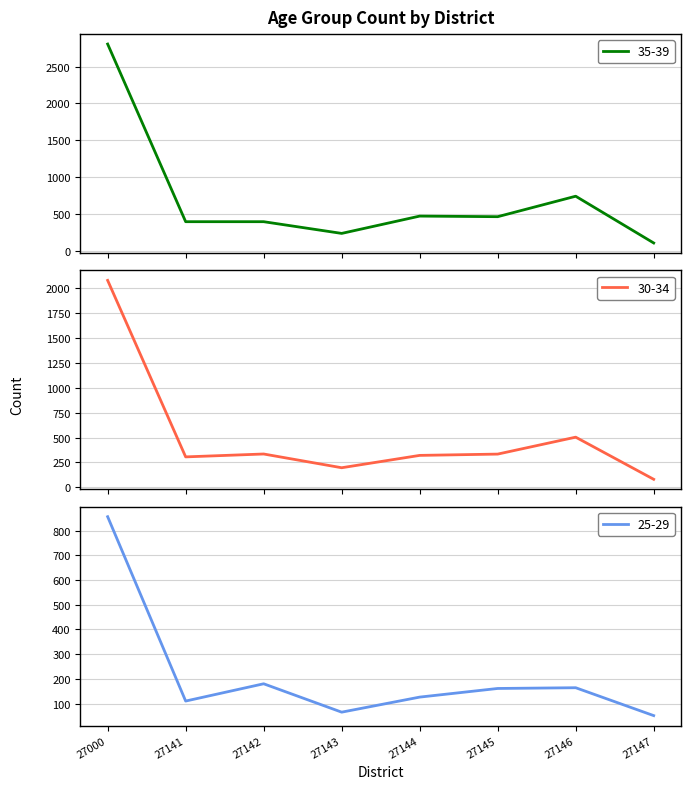

Reading right to left, extract all data points from this chart.

35-39: 106	741	463	471	236	395	395	2807
30-34: 81	504	334	321	197	335	306	2078
25-29: 51	164	161	126	65	180	110	857